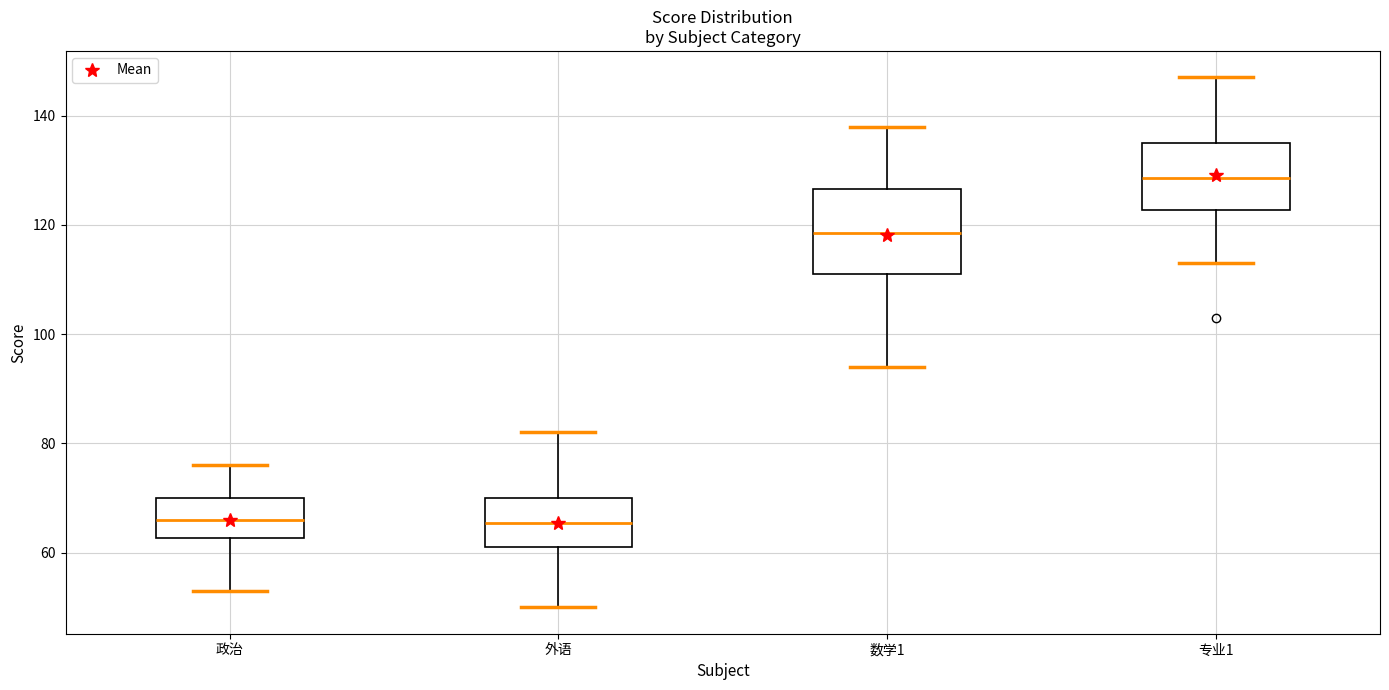

Where does the upper whisker of the box for 专业1 end on the y-axis? The values are not printed on the chart, so give them approximately, as read against the axis.

148